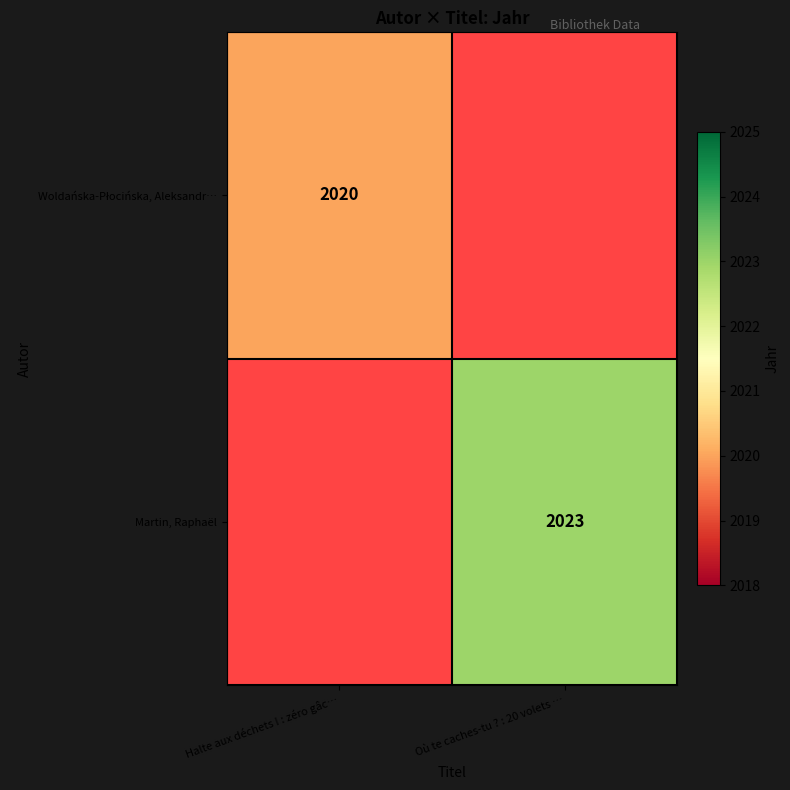

At how many categories does at least one series exceed 2022?

1